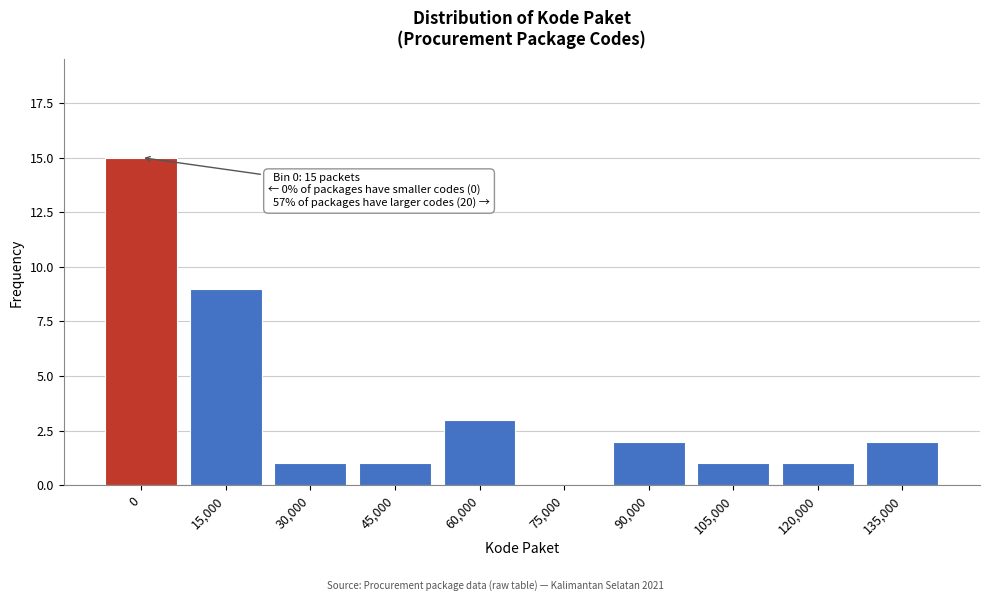

Reading left to right, what are all the values shown in this chart?

0=15	15,000=9	30,000=1	45,000=1	60,000=3	75,000=0	90,000=2	105,000=1	120,000=1	135,000=2